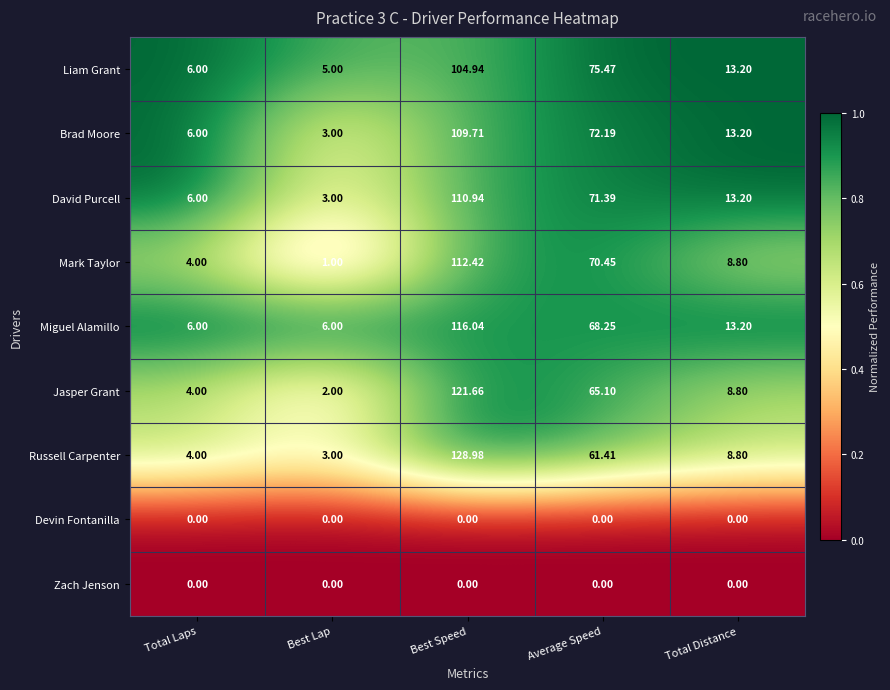

Which series changed the most between Best Lap and Average Speed?

Liam Grant